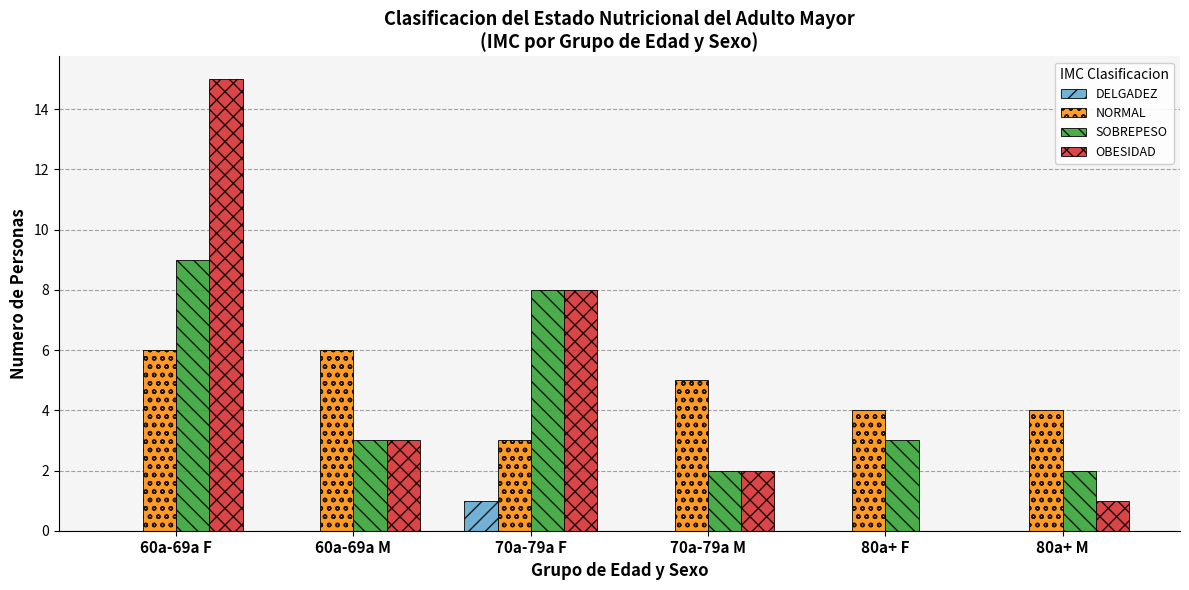

What is the total value across all series at 70a-79a F?

20